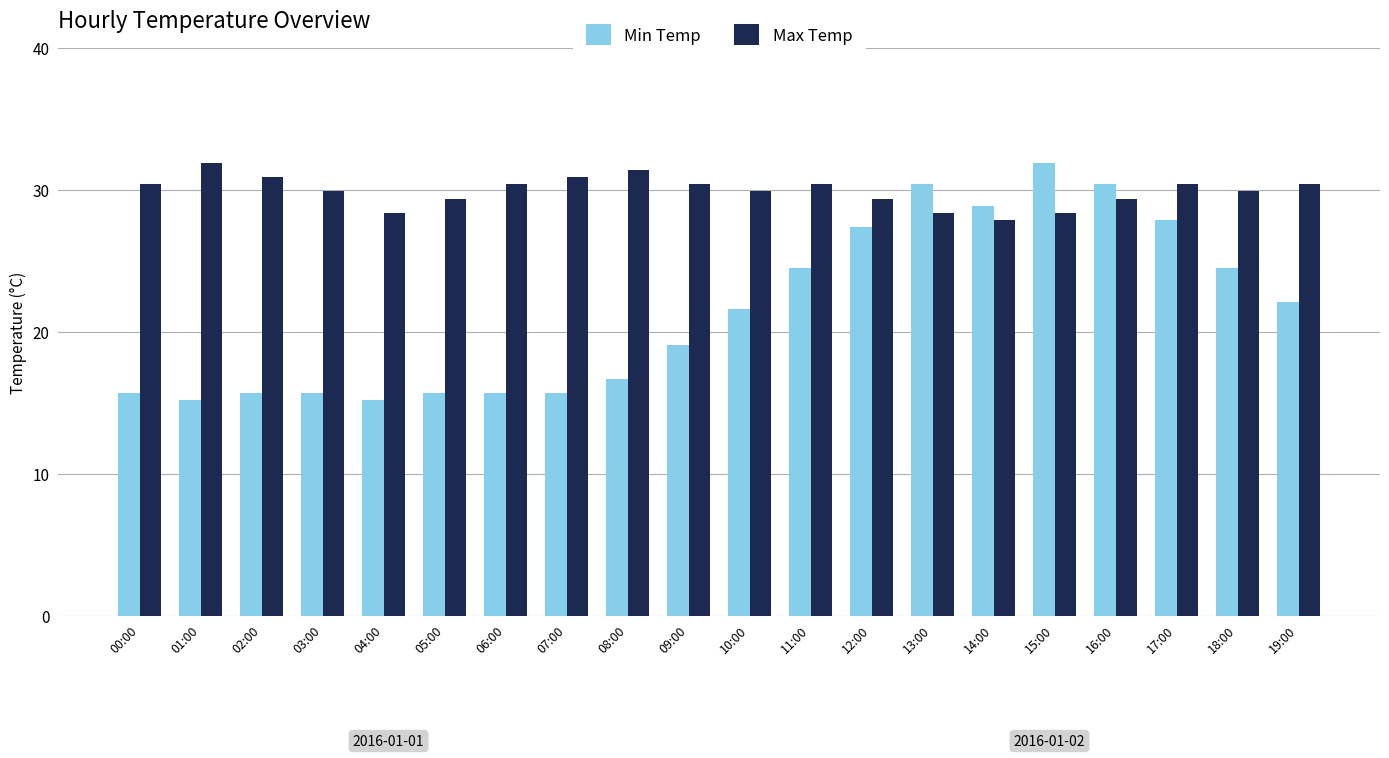

Does the chart contain stacked bars?

No